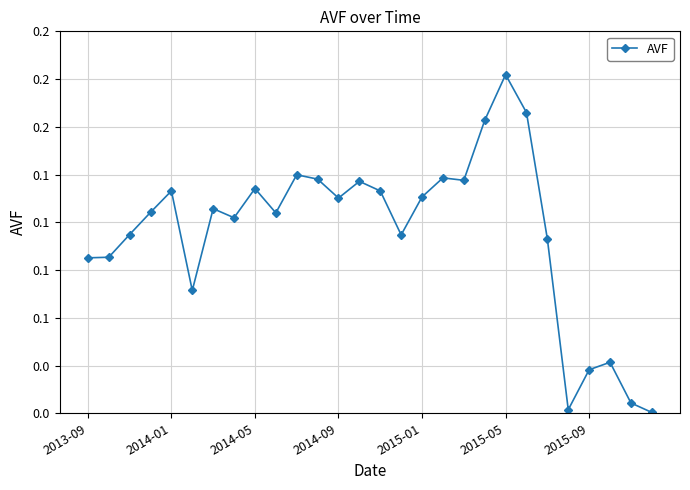

Is this an area chart (filled region under the line)?

No